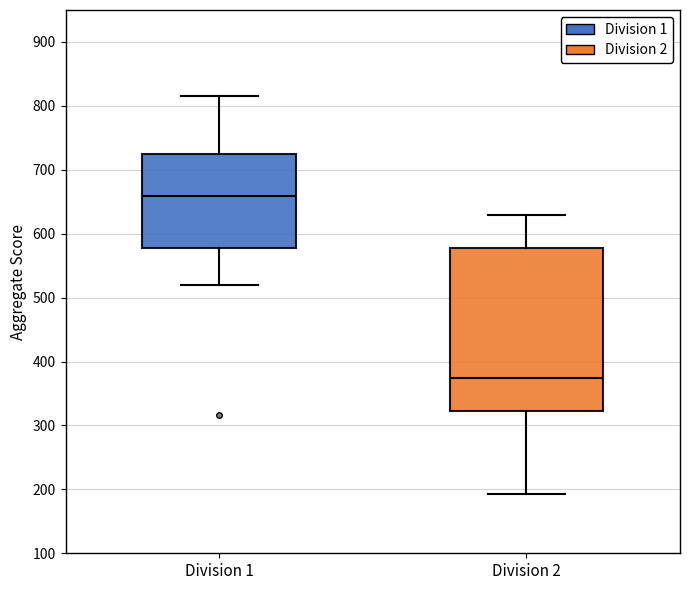

Which box is the tallest, from its lower edge to its upper edge?

Division 2